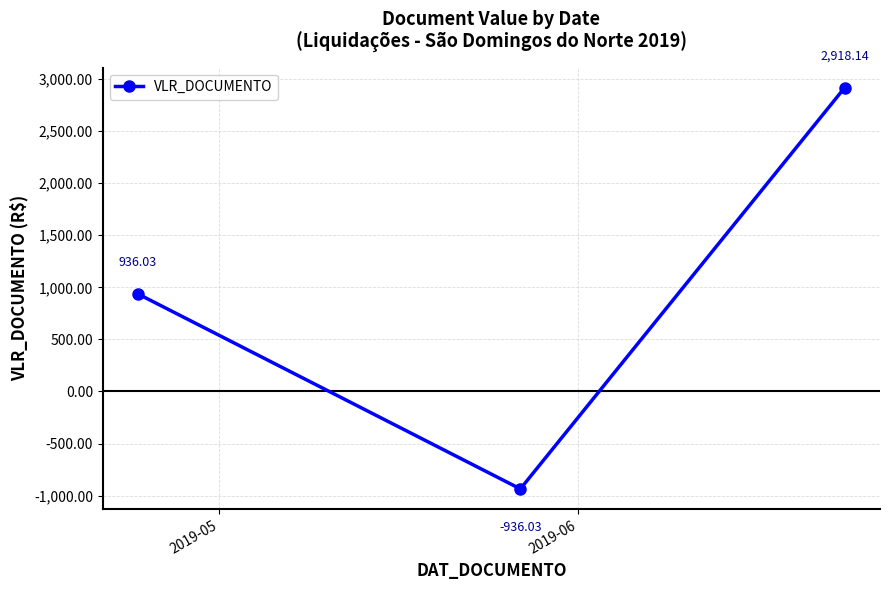

What is the average value?

972.7